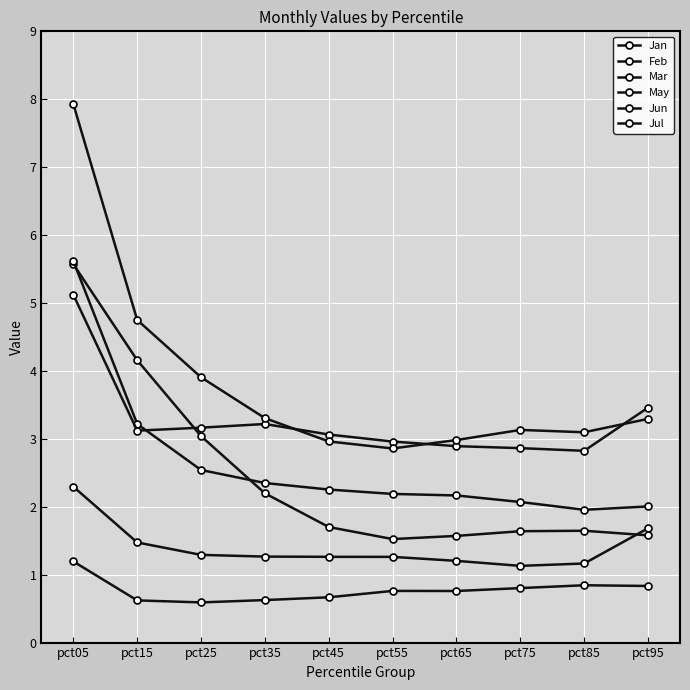

Is this an area chart (filled region under the line)?

No